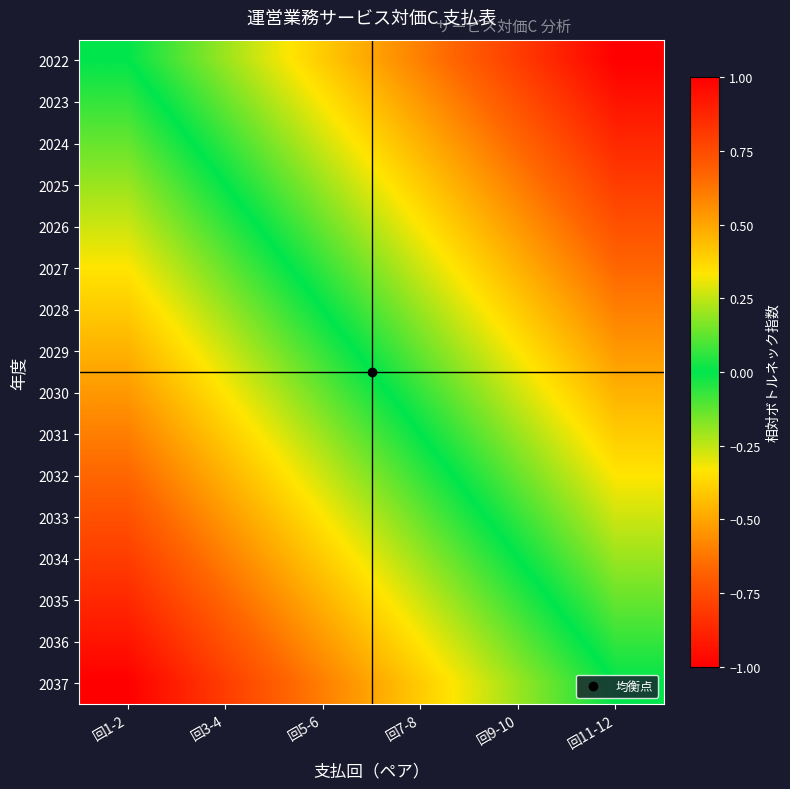

At how many categories does at least one series exceed 0?

5